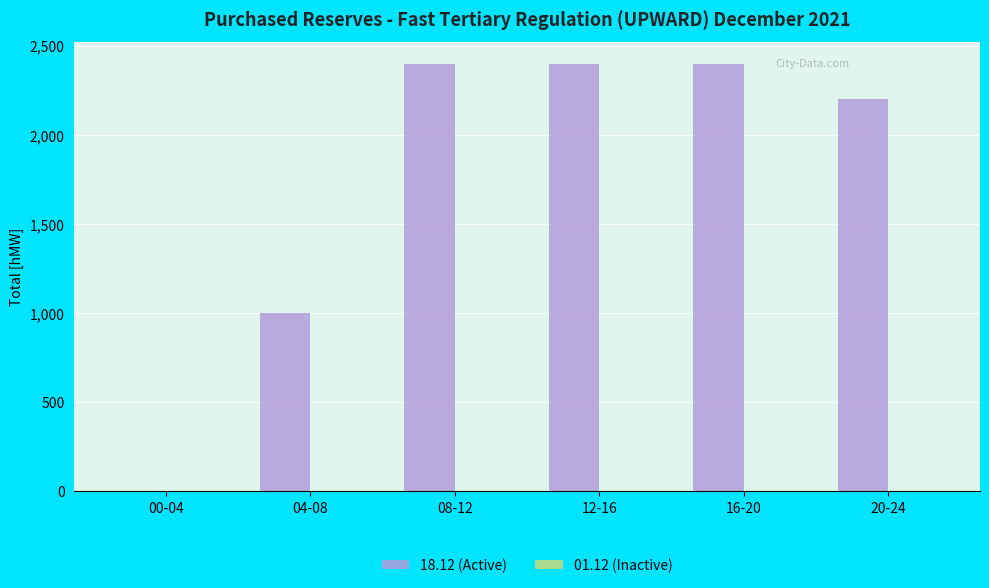

Reading right to left, list all the values displayed in this chart.

20-24=2200	16-20=2400	12-16=2400	08-12=2400	04-08=1000	00-04=0